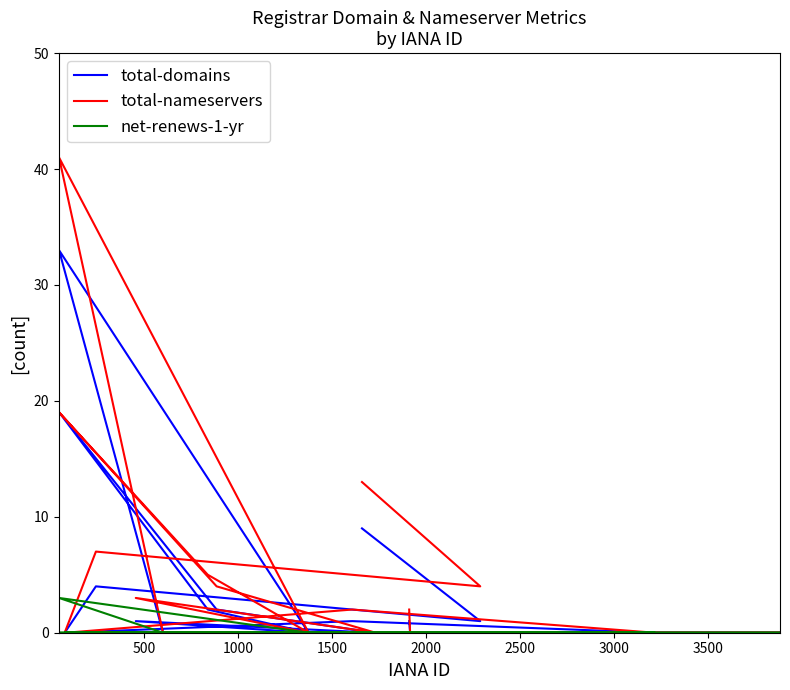

True or false: total-nameservers has more than 0 points higher than both neighbors.

True